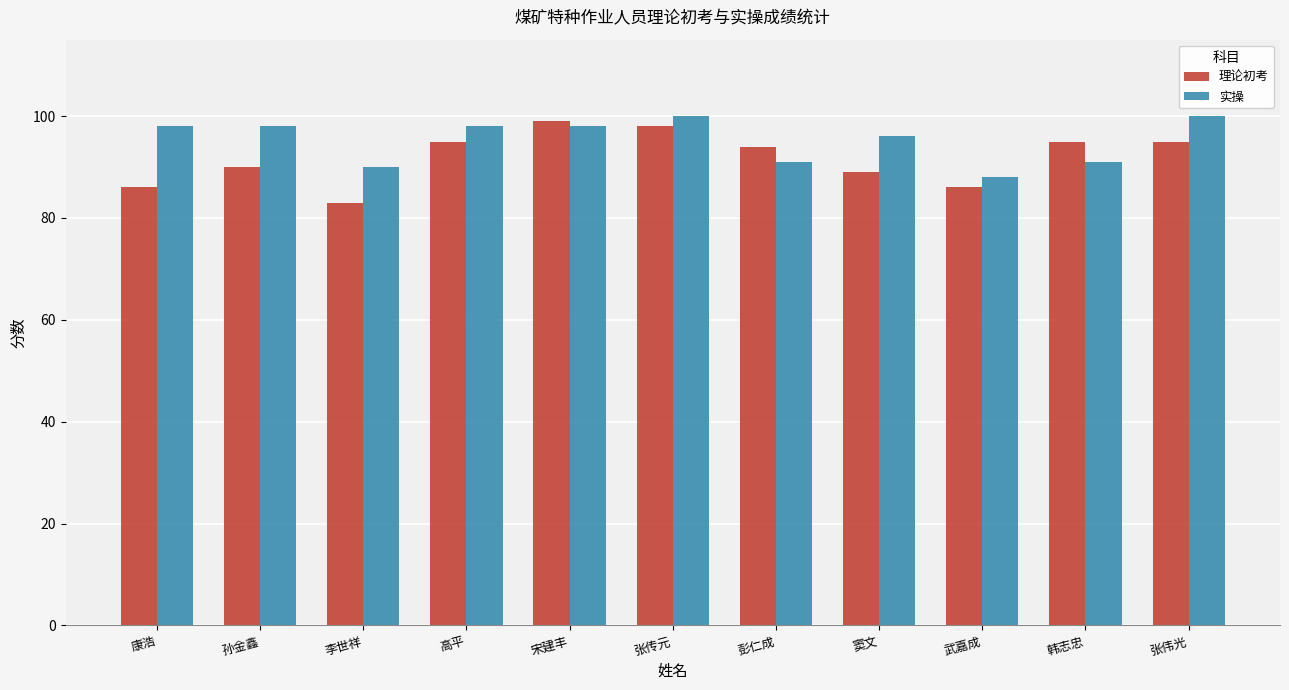

At which label does 理论初考 first exceed 94?

高平